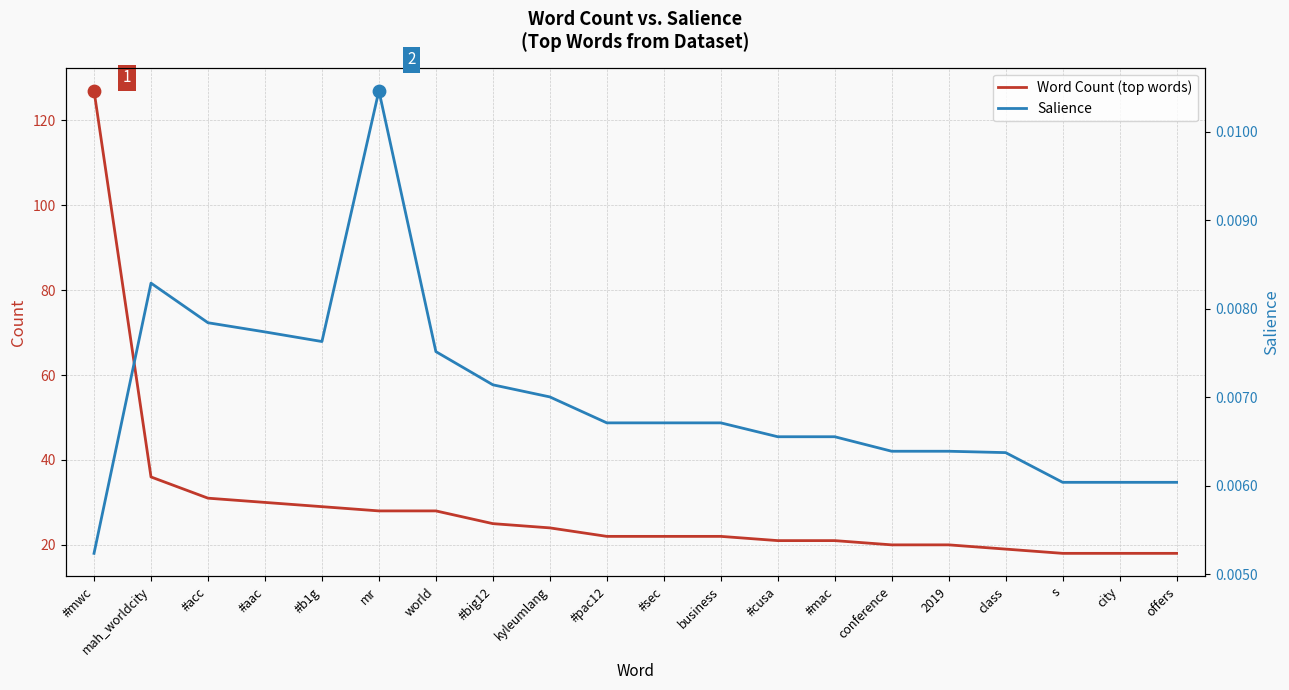

Which series reaches the minimum Y coordinate?

Salience